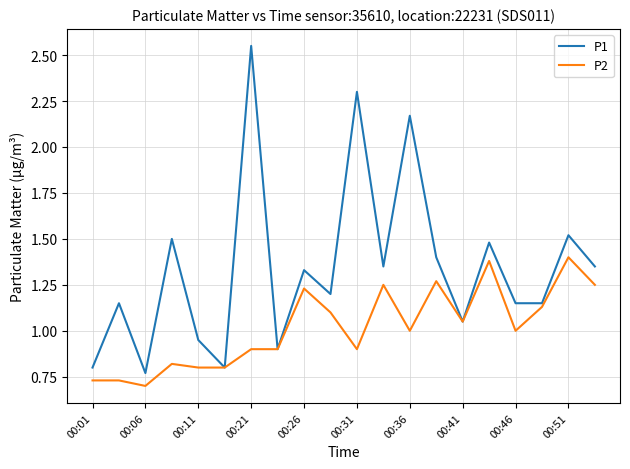

List the series in order of their overall mean, highest first.

P1, P2